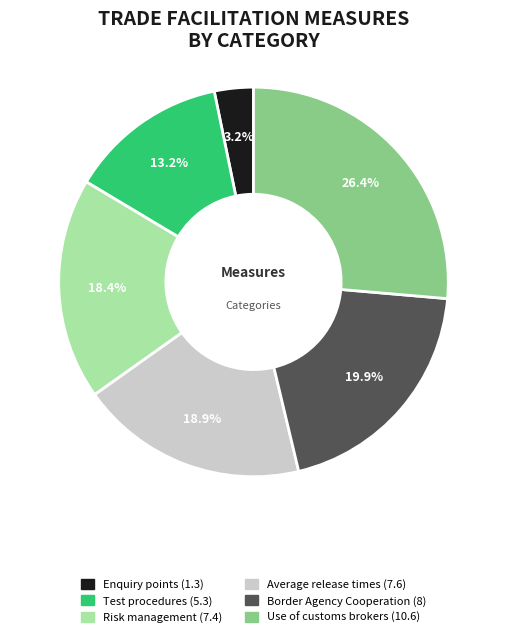

To the nearest percent, what is the difference between the largest and smallest slice percentages?

23%